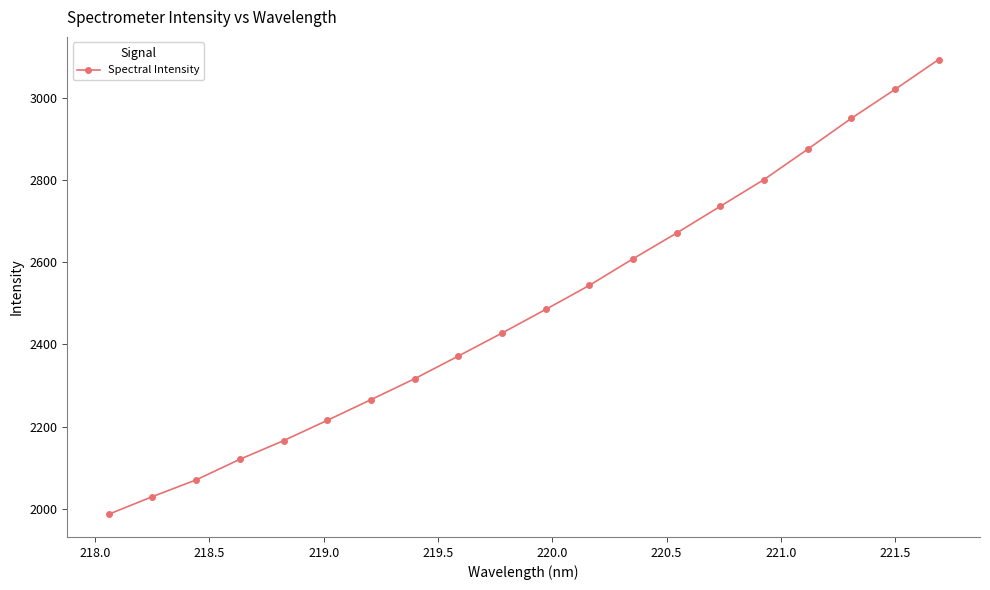

What is the maximum value shown in the chart?

3092.3